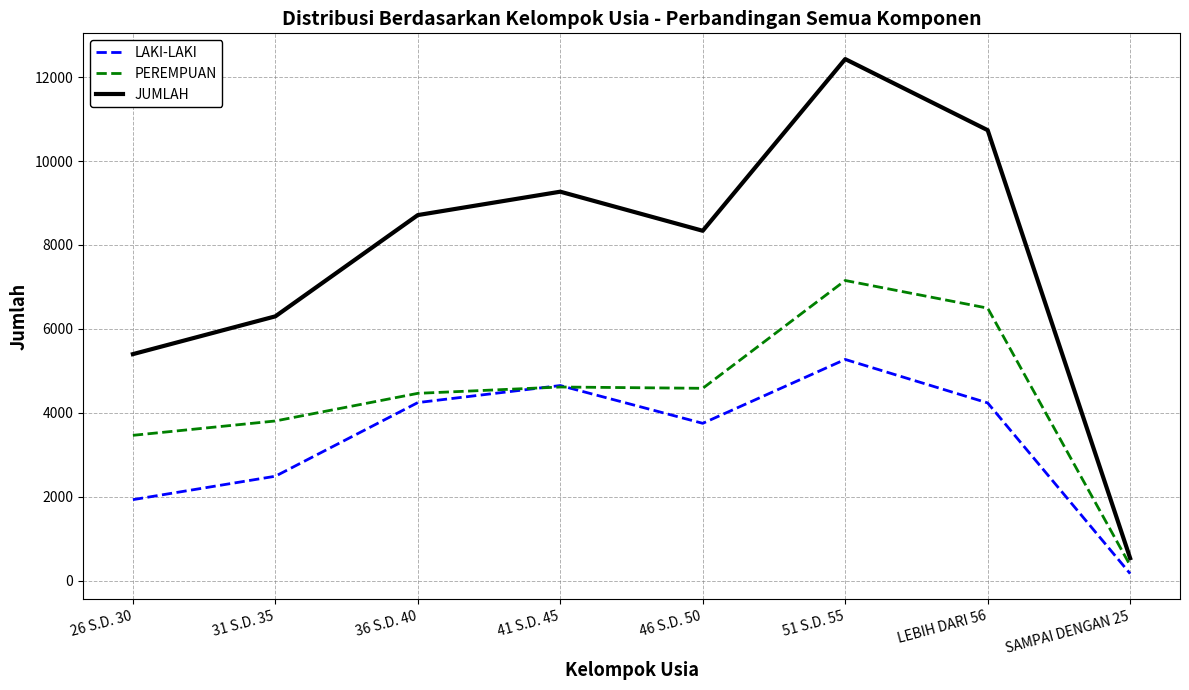

Is it true that JUMLAH equals 12428 at 51 S.D. 55?

True